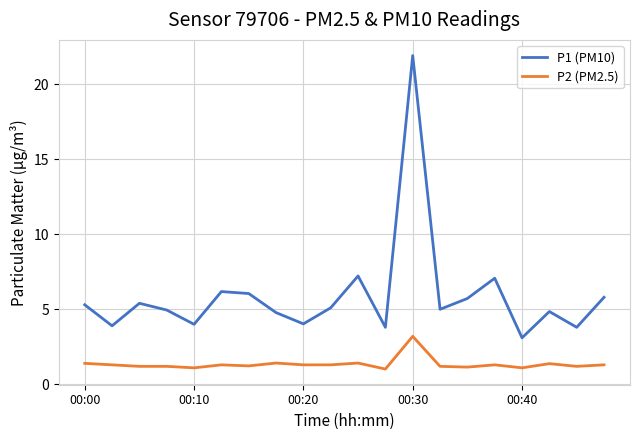

Which series has the largest total across all categories?

P1 (PM10)